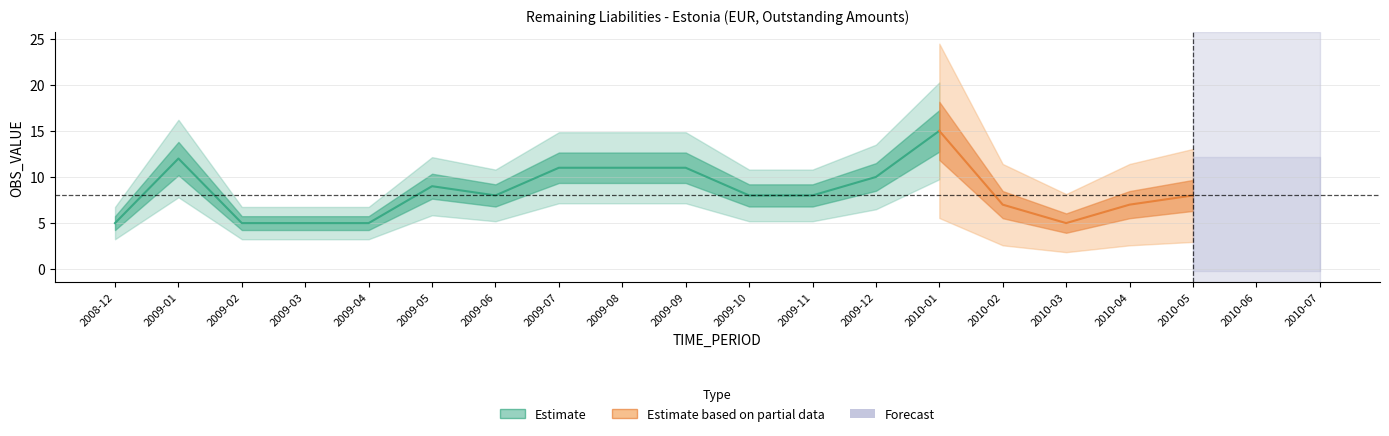

At which category does the chart reach its minimum across all series?

2010-07